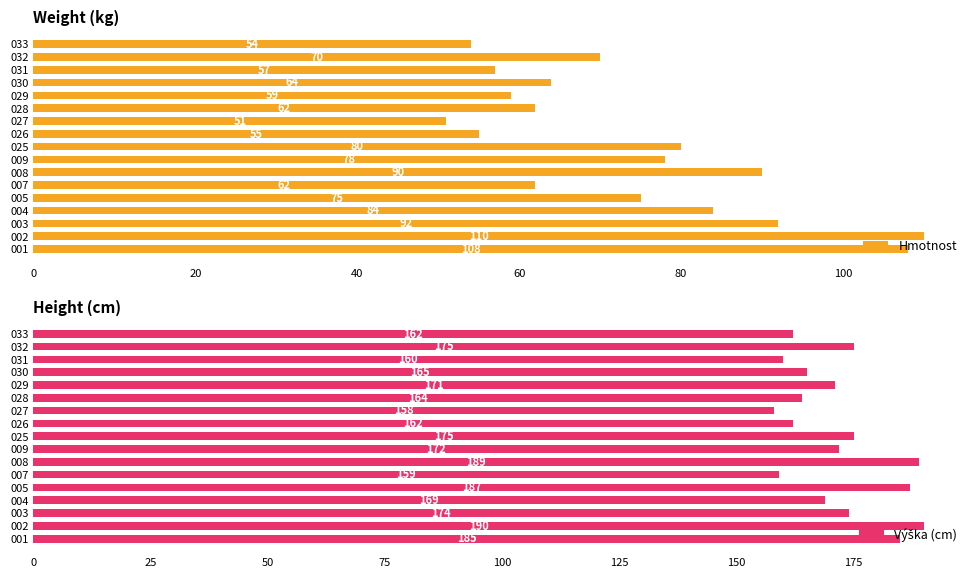

What is the approximate value of Hmotnost at 002?

110